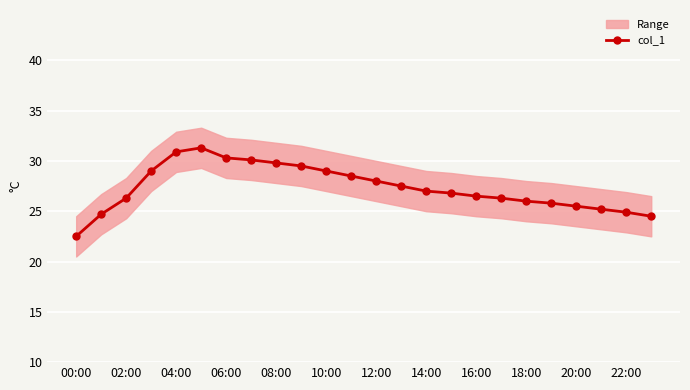

True or false: col_1 has a value of 30.9 at 04:00.

True